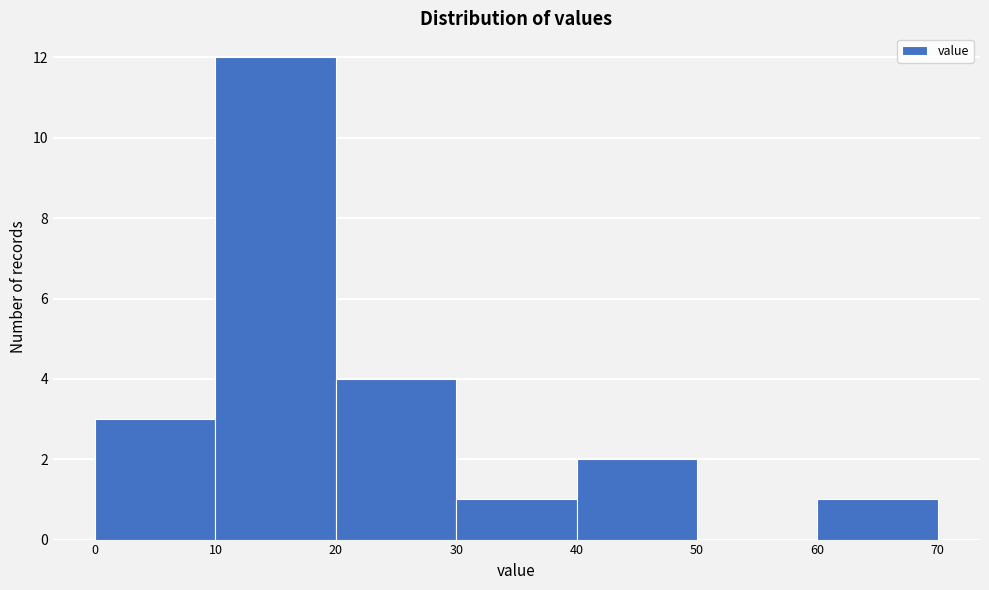

Which range on the x-axis has the tallest bar?

10 to 20